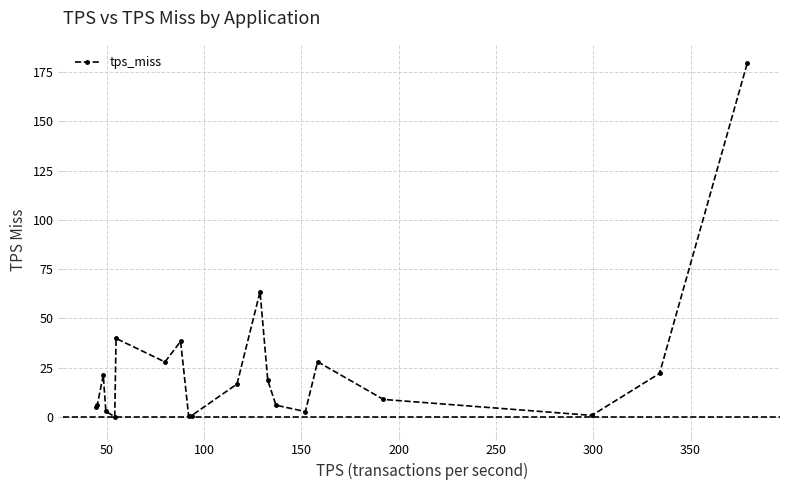

What is the maximum value shown in the chart?

179.9